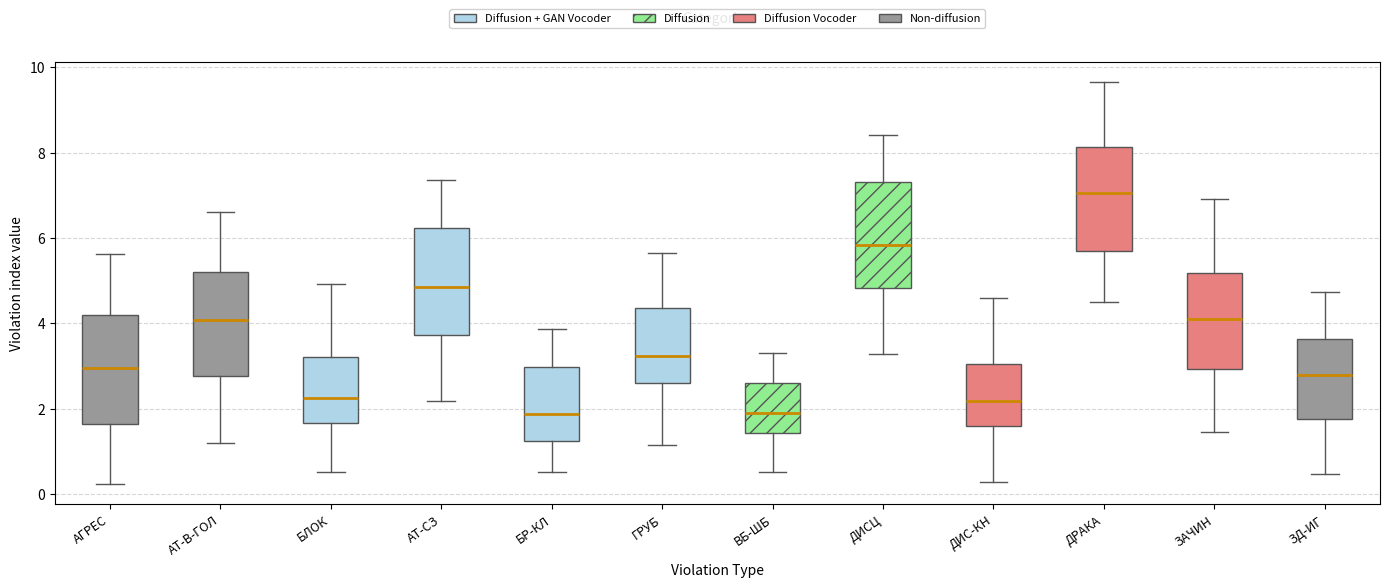

Where does the median line of the box for ВБ-ШБ sit on the y-axis? The values are not printed on the chart, so give them approximately, as read against the axis.

2.0